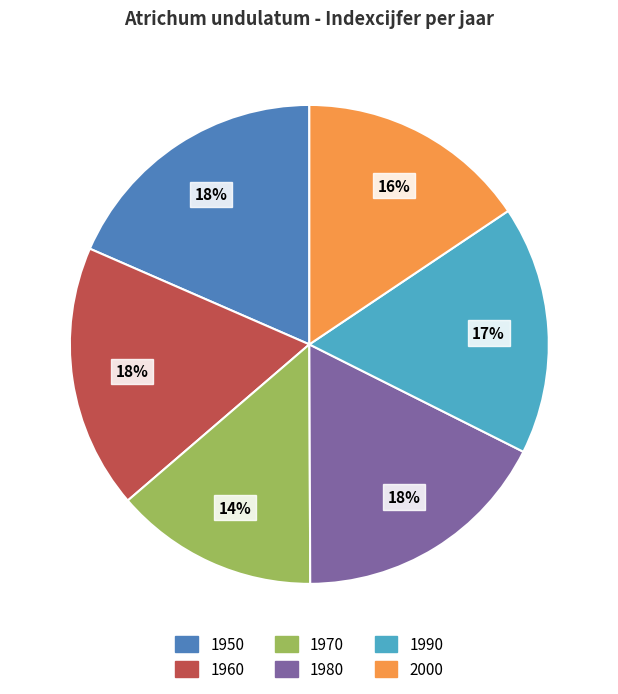

The 1980 slice represents 27% of the pie. True or false?

False